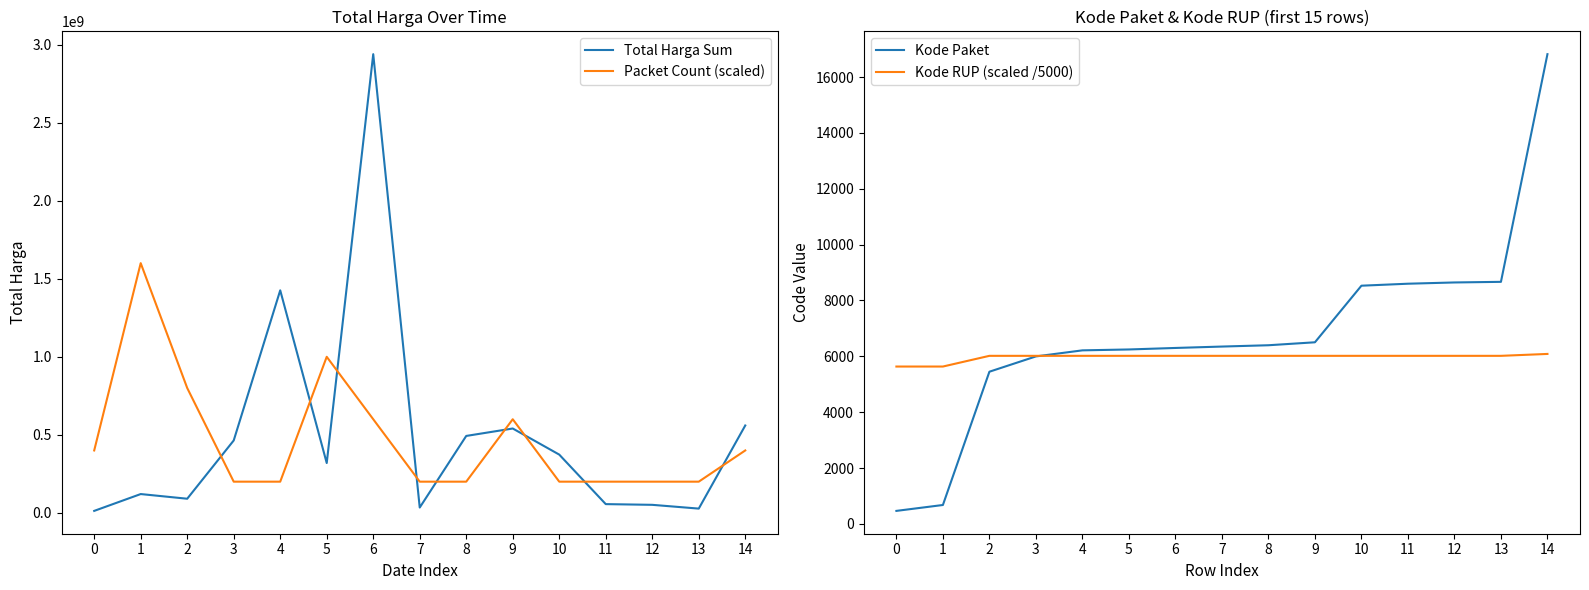

Reading left to right, transcribe all the data shown in this chart.

Total Harga Sum: 0=12787500.0	1=120611770.0	2=90672200.0	3=464002100.0	4=1425867900.0	5=319325000.0	6=2938953240.0	7=34292000.0	8=493000000.0	9=540635200.0	10=373404000.0	11=56152800.0	12=51601000.0	13=27412000.0	14=559971000.0
Packet Count (scaled): 0=400000000.0	1=1600000000.0	2=800000000.0	3=200000000.0	4=200000000.0	5=1000000000.0	6=600000000.0	7=200000000.0	8=200000000.0	9=600000000.0	10=200000000.0	11=200000000.0	12=200000000.0	13=200000000.0	14=400000000.0
Kode Paket: 0=464.0	1=675.0	2=5449.0	3=5997.0	4=6214.0	5=6246.0	6=6300.0	7=6350.0	8=6397.0	9=6503.0	10=8530.0	11=8601.0	12=8646.0	13=8668.0	14=16823.0
Kode RUP (scaled /5000): 0=5634.2	1=5634.2	2=6017.8	3=6017.8	4=6017.8	5=6017.8	6=6017.8	7=6017.8	8=6017.8	9=6017.8	10=6017.8	11=6017.8	12=6017.8	13=6017.8	14=6085.8